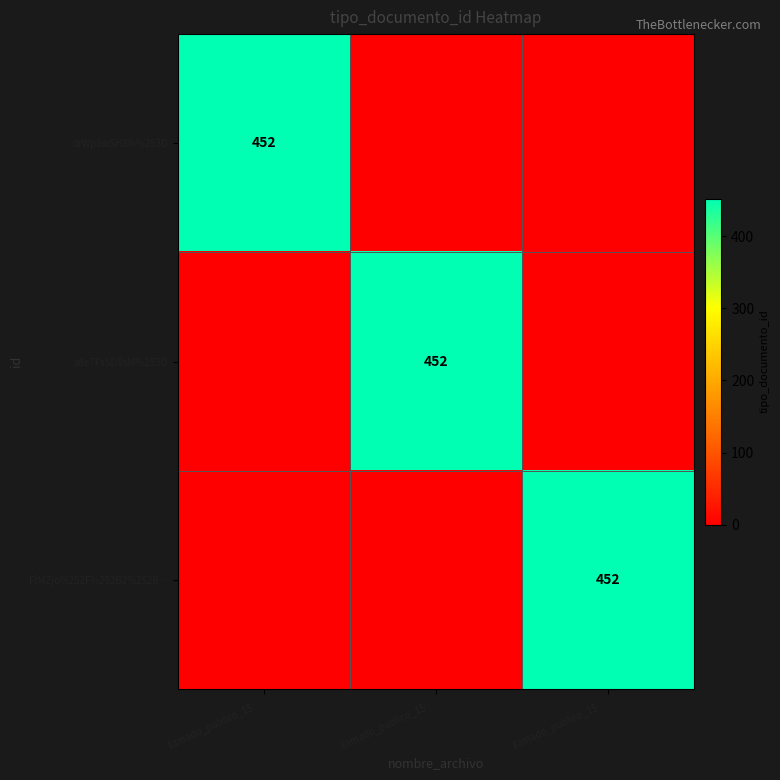

Which has a higher value, llamado_publico_15… or llamado_publico_15…?

llamado_publico_15…